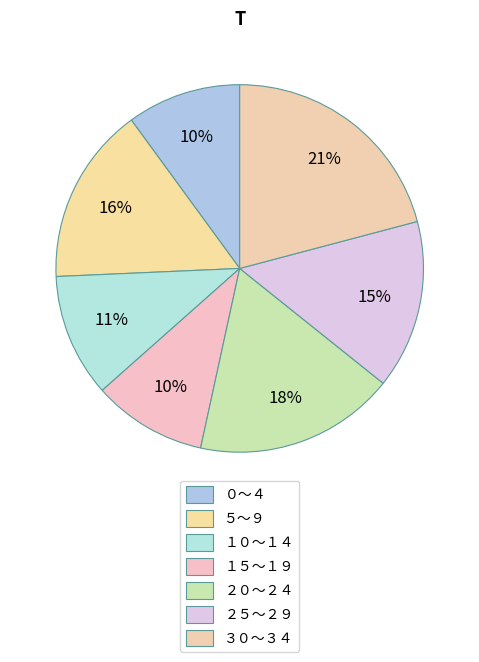

Rank the categories by value from highest to lowest.

３０～３４, ２０～２４, ５～９, ２５～２９, １０～１４, ０～４, １５～１９